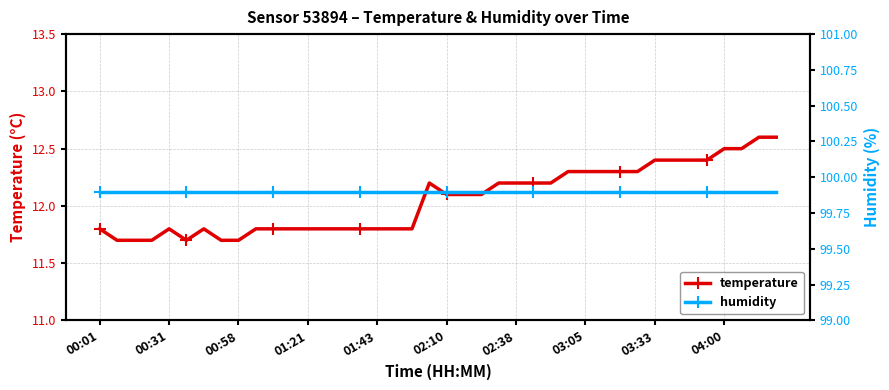

What is the lowest value of the humidity series?

99.9